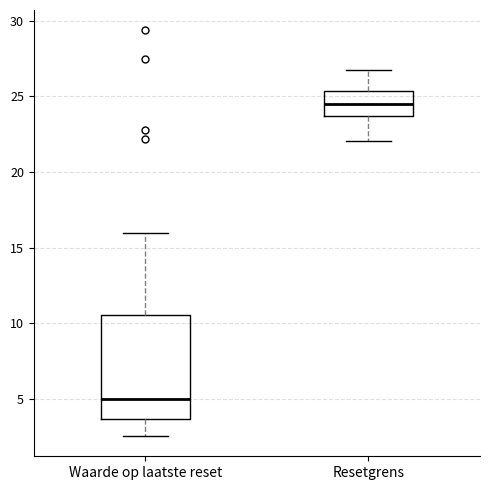

Which box is the tallest, from its lower edge to its upper edge?

Waarde op laatste reset